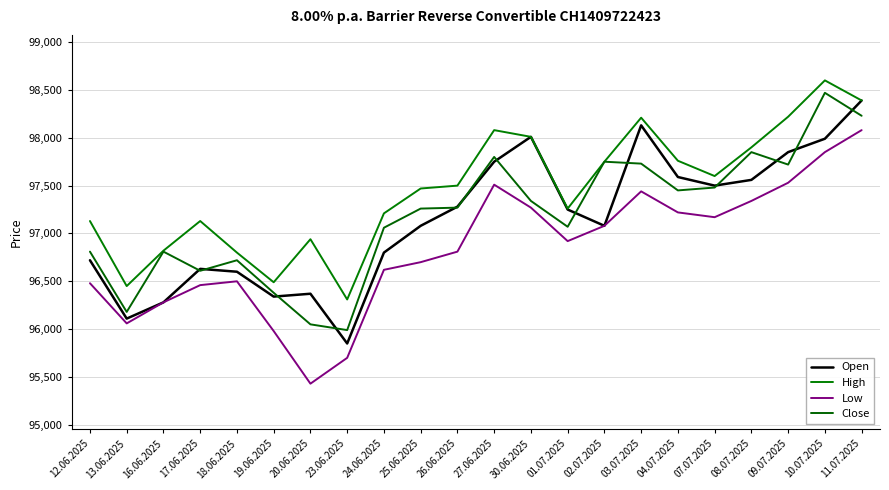

What is the sum of all Low values?

2130430